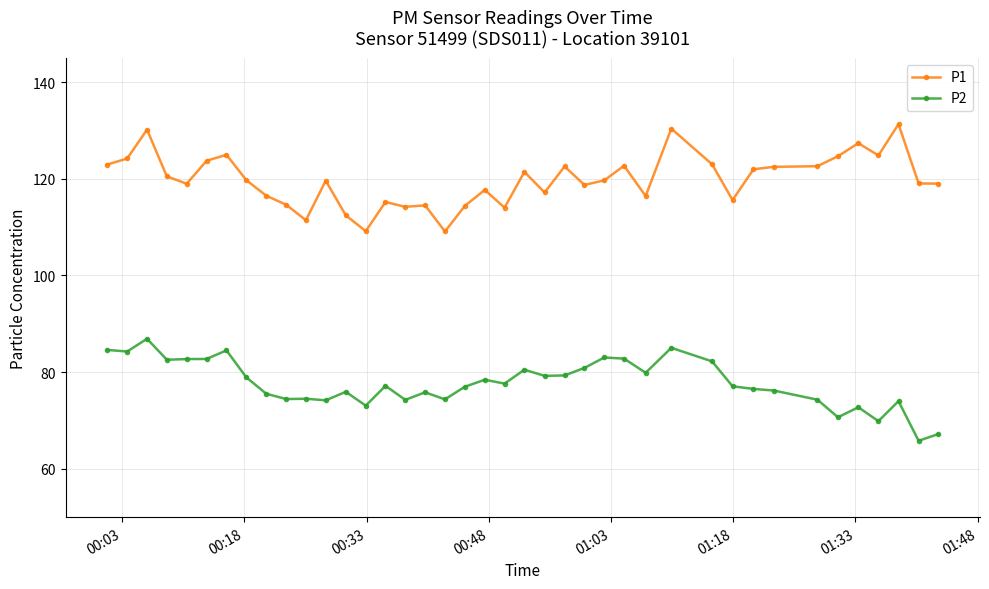

How many distinct data groups are displayed?

2